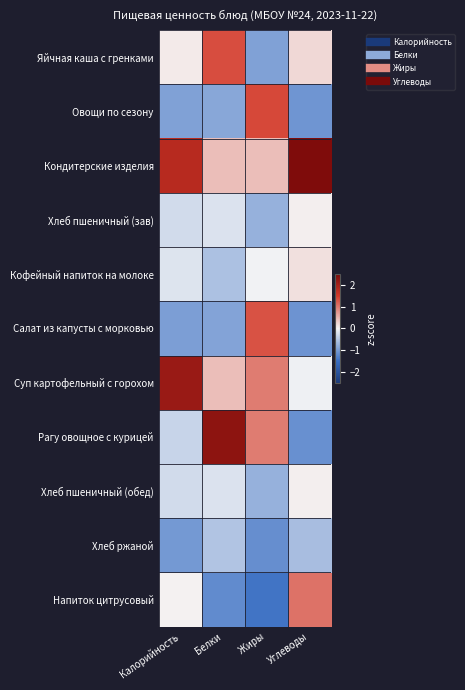

Between Калорийность and Жиры, which is larger?

Калорийность